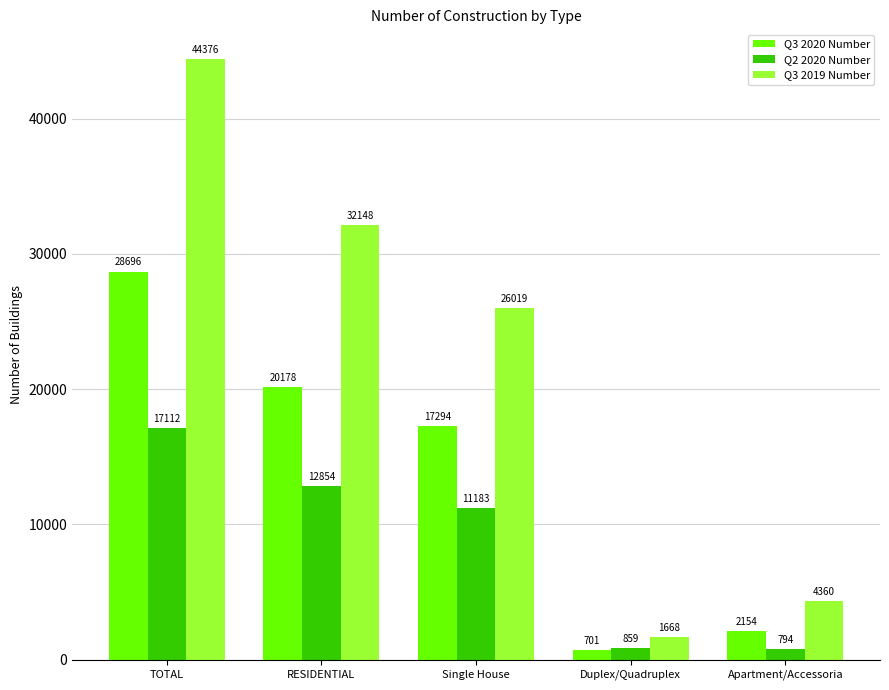

List the series in order of their peak value, lowest first.

Q2 2020 Number, Q3 2020 Number, Q3 2019 Number